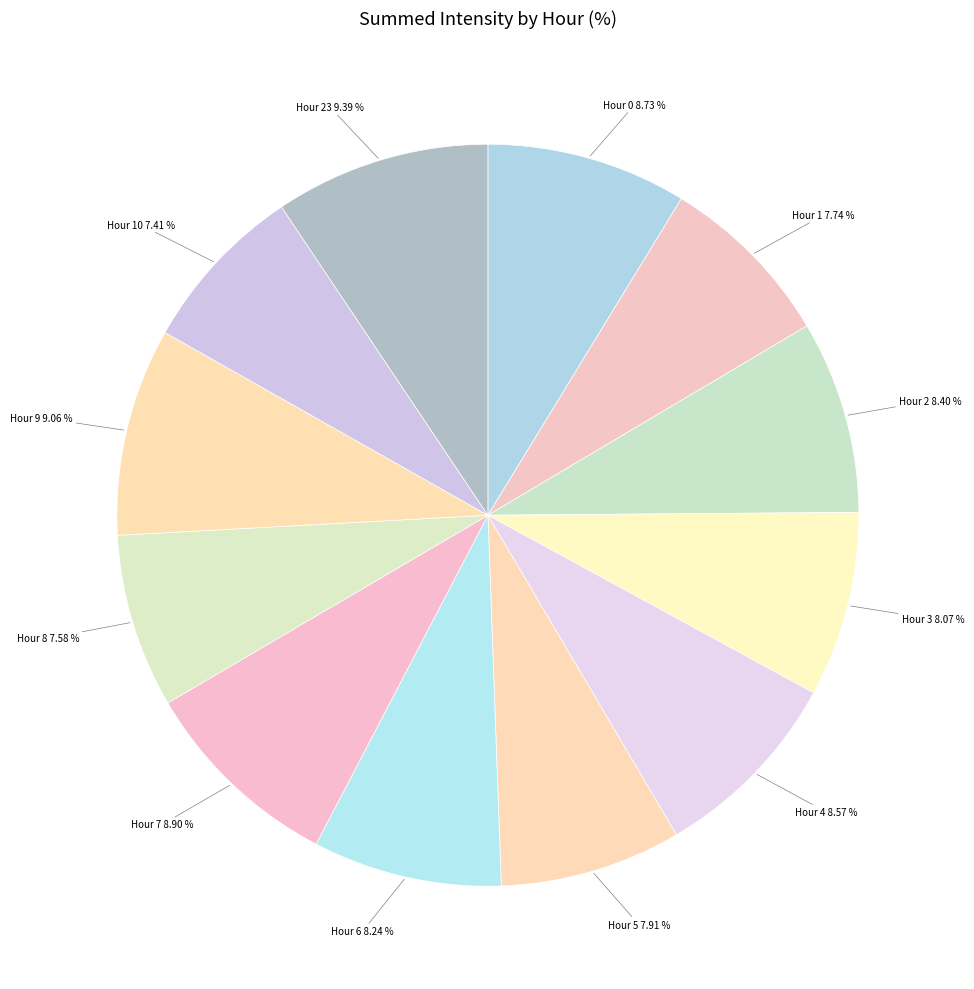

What is the ratio of the value at Hour 23 to the value at Hour 9?

1.0